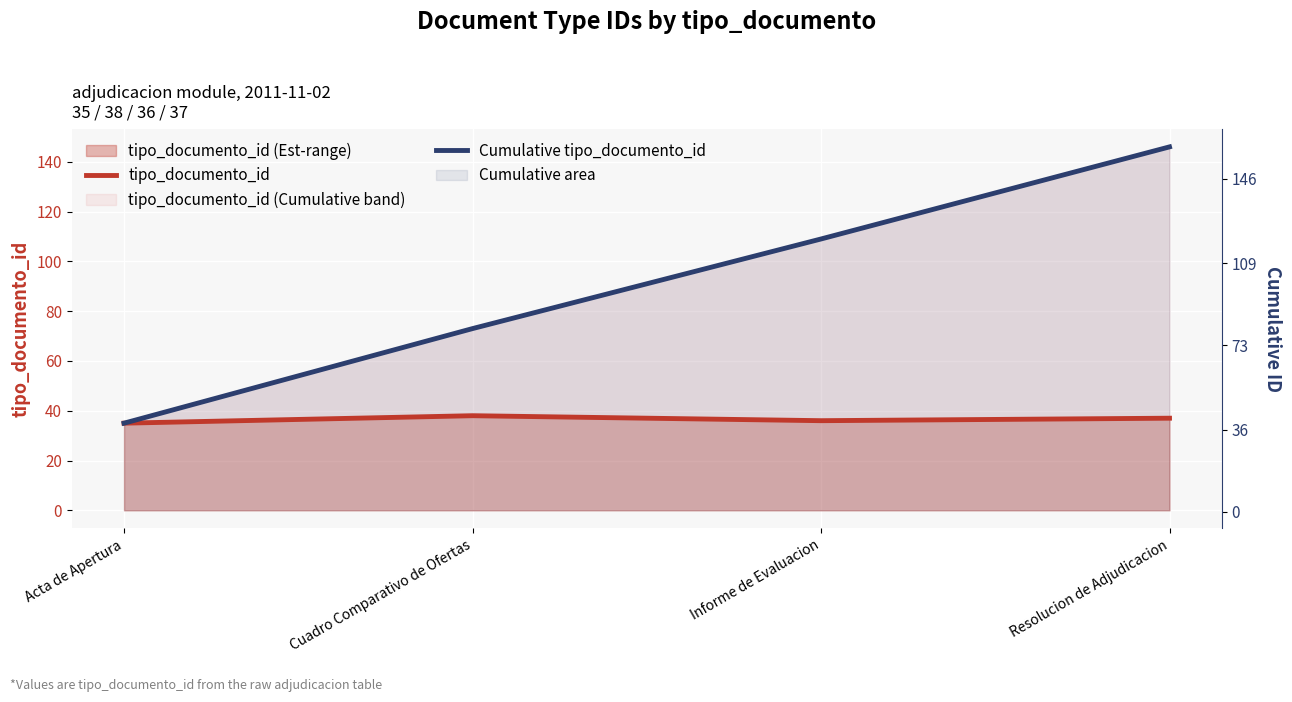

Which series has the largest range (max minus min)?

Cumulative tipo_documento_id